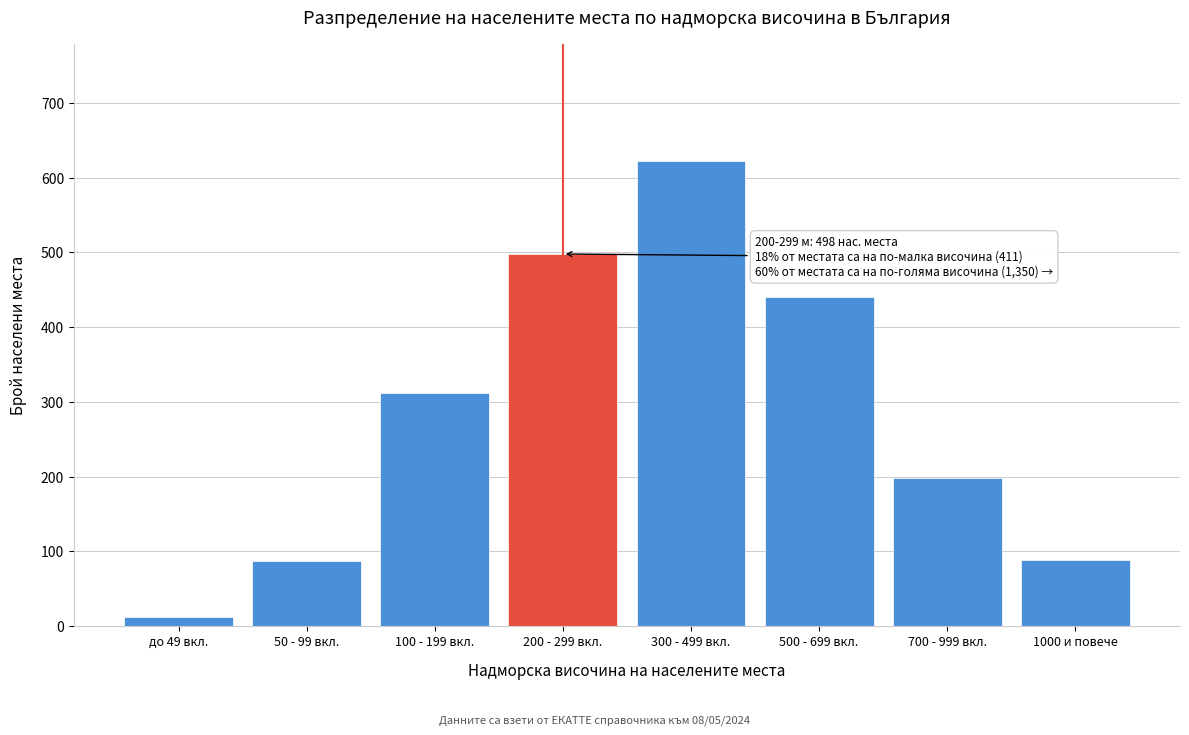

Which category has the highest value across all series?

300 - 499 вкл.